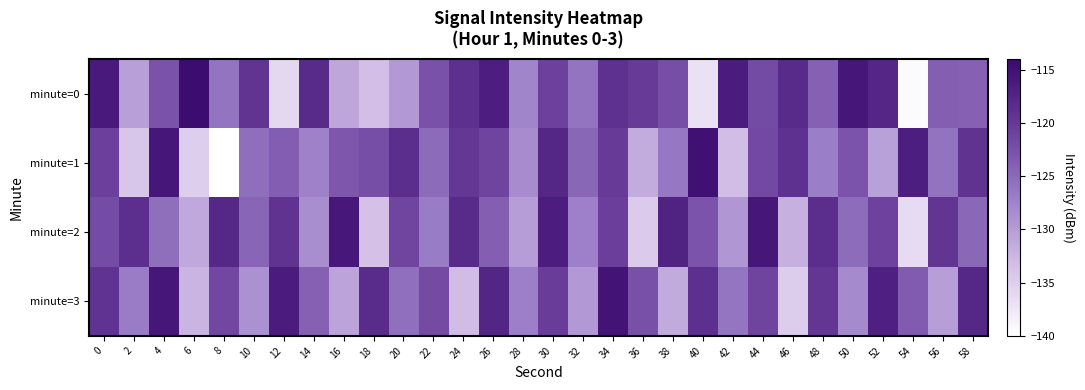

Rank the series at 28 from highest to lowest value.

minute=3, minute=0, minute=1, minute=2